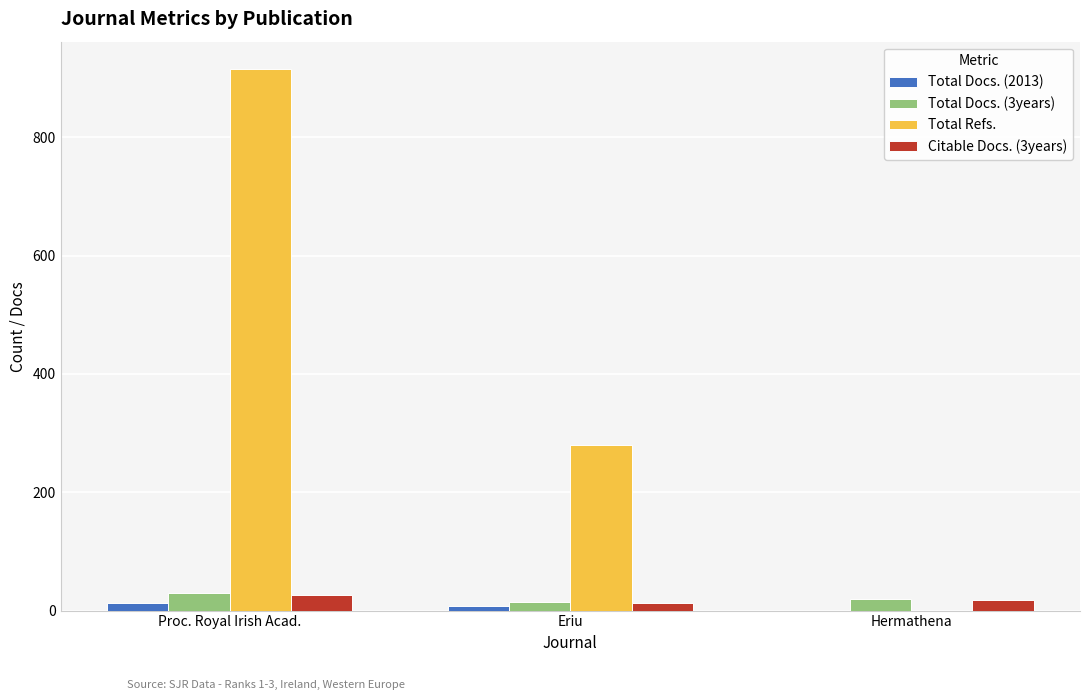

At which category is the sum across all series the highest?

Proc. Royal Irish Acad.